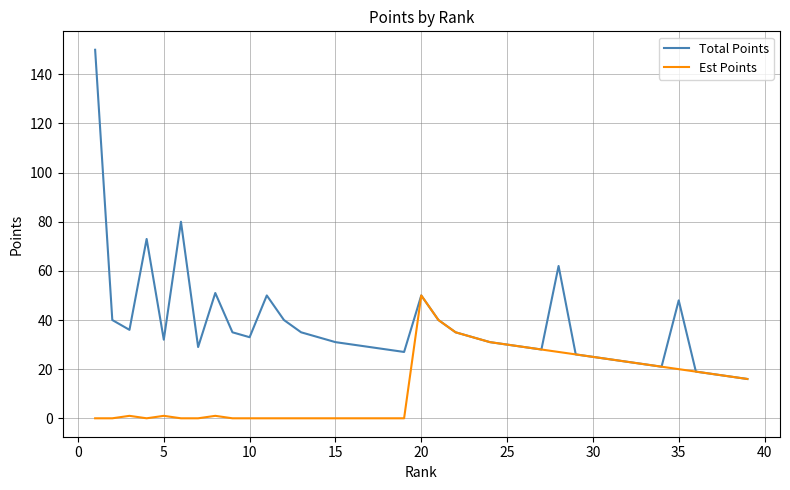

Reading left to right, extract all data points from this chart.

Total Points: 150	40	36	73	32	80	29	51	35	33	50	40	35	33	31	30	29	28	27	50	40	35	33	31	30	29	28	62	26	25	24	23	22	21	48	19	18	17	16
Est Points: 0	0	1	0	1	0	0	1	0	0	0	0	0	0	0	0	0	0	0	50	40	35	33	31	30	29	28	27	26	25	24	23	22	21	20	19	18	17	16